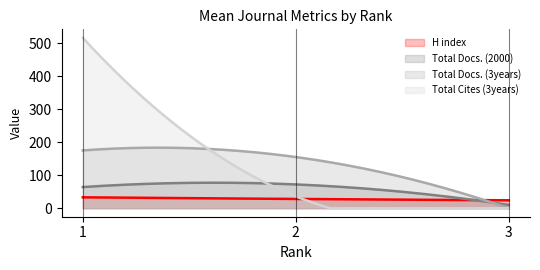

At how many categories does at least one series exceed 239?

1